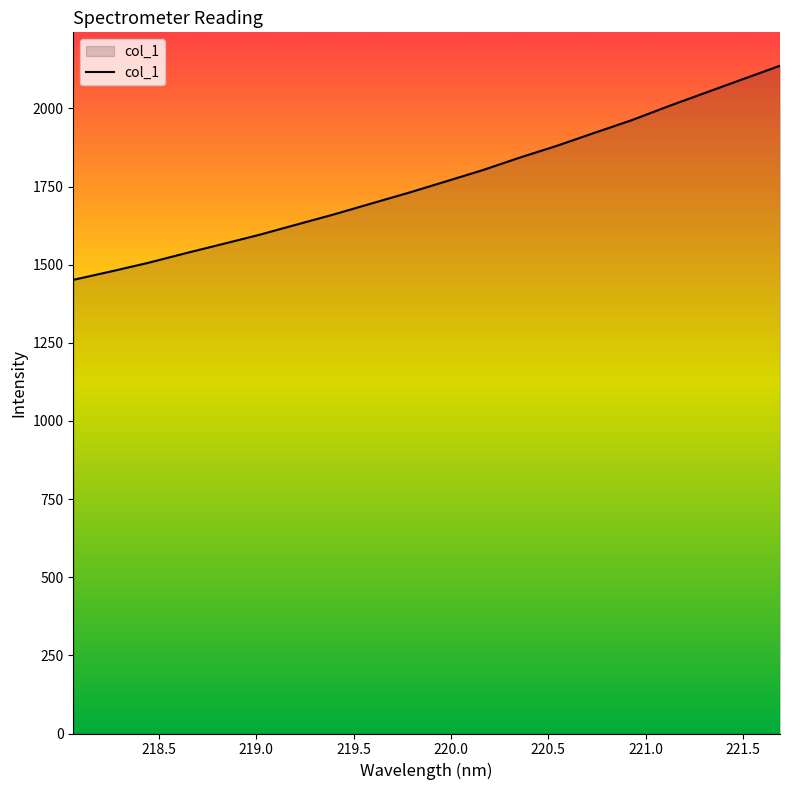

Reading left to right, list all the values displayed in this chart.

1451.4	1477.9	1505.5	1536.1	1565.6	1595.5	1628.2	1660.7	1695.3	1729.6	1765.8	1802.3	1842.5	1880.3	1921.4	1961.8	2006.9	2050.3	2093.4	2136.5